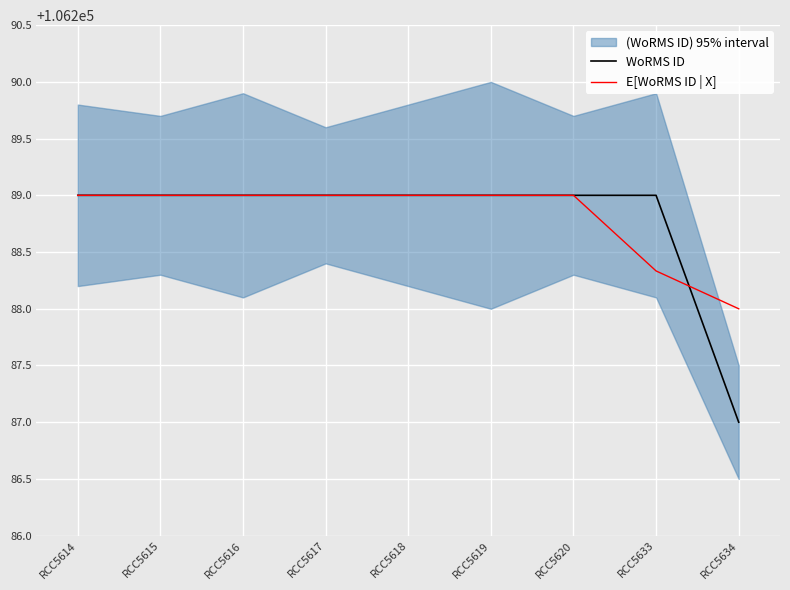

Rank the series by their average value, from lowest to highest.

WoRMS ID, E[WoRMS ID | X]